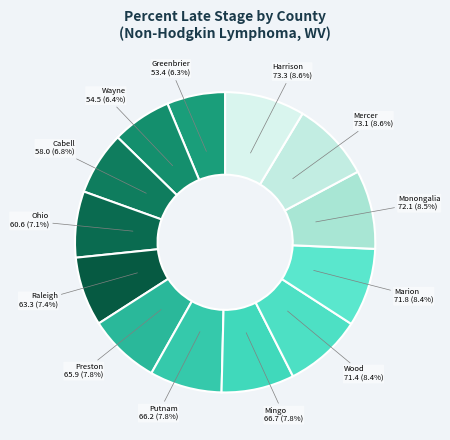

Rank the categories by value from lowest to highest.

Greenbrier County, Wayne County, Cabell County, Ohio County, Raleigh County, Preston County, Putnam County, Mingo County, Wood County, Marion County, Monongalia County, Mercer County, Harrison County